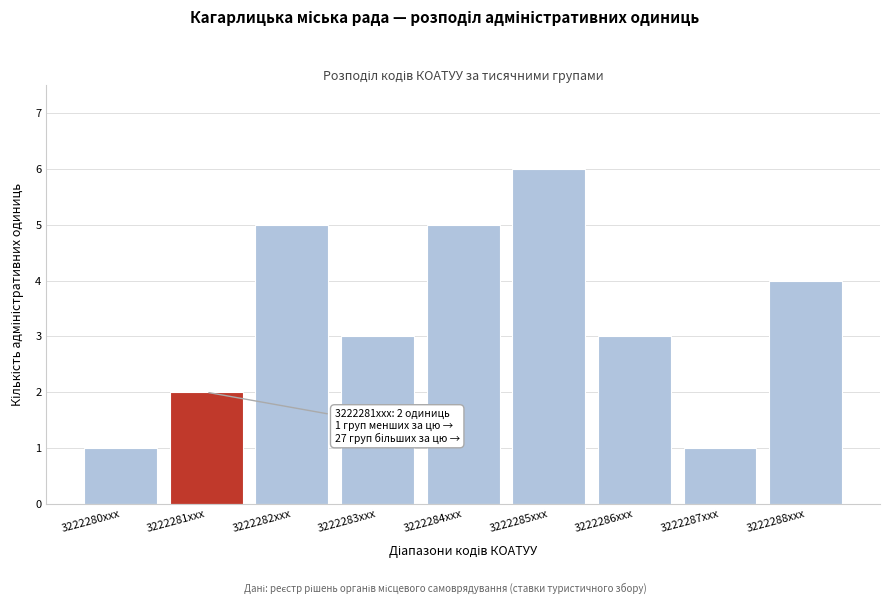

Reading left to right, what are all the values shown in this chart?

3222280xxx=1	3222281xxx=2	3222282xxx=5	3222283xxx=3	3222284xxx=5	3222285xxx=6	3222286xxx=3	3222287xxx=1	3222288xxx=4